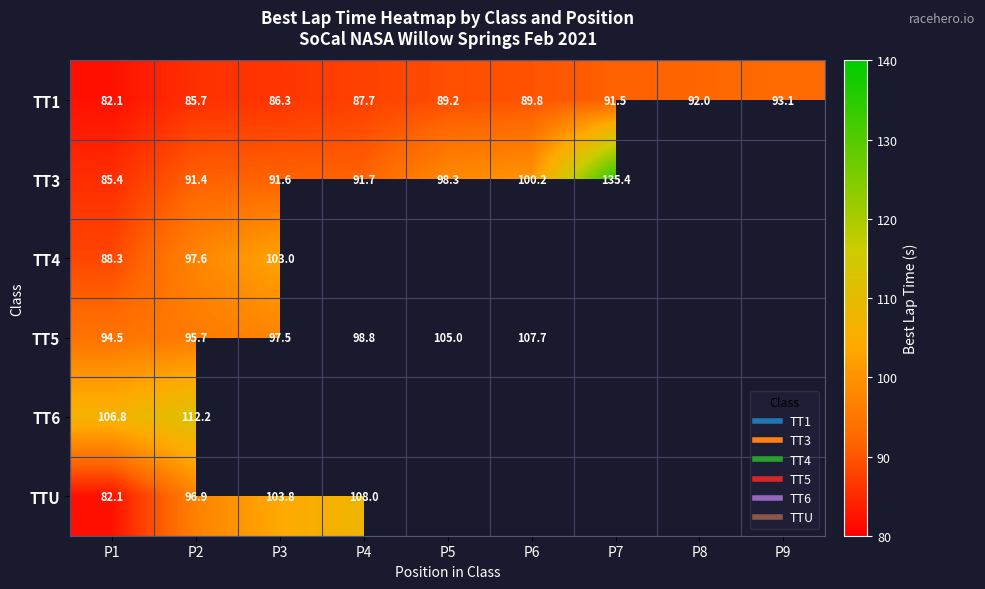

What is the spread (max minus min) of values at P5?

15.8